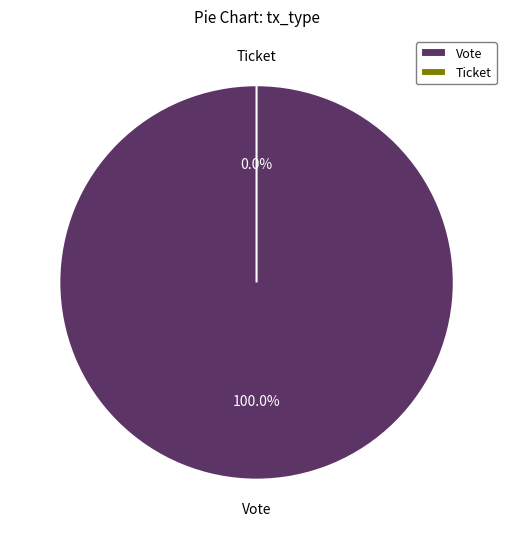

To the nearest percent, what is the difference between the Vote (io_index=1) and Ticket (io_index=0) slice percentages?

100%